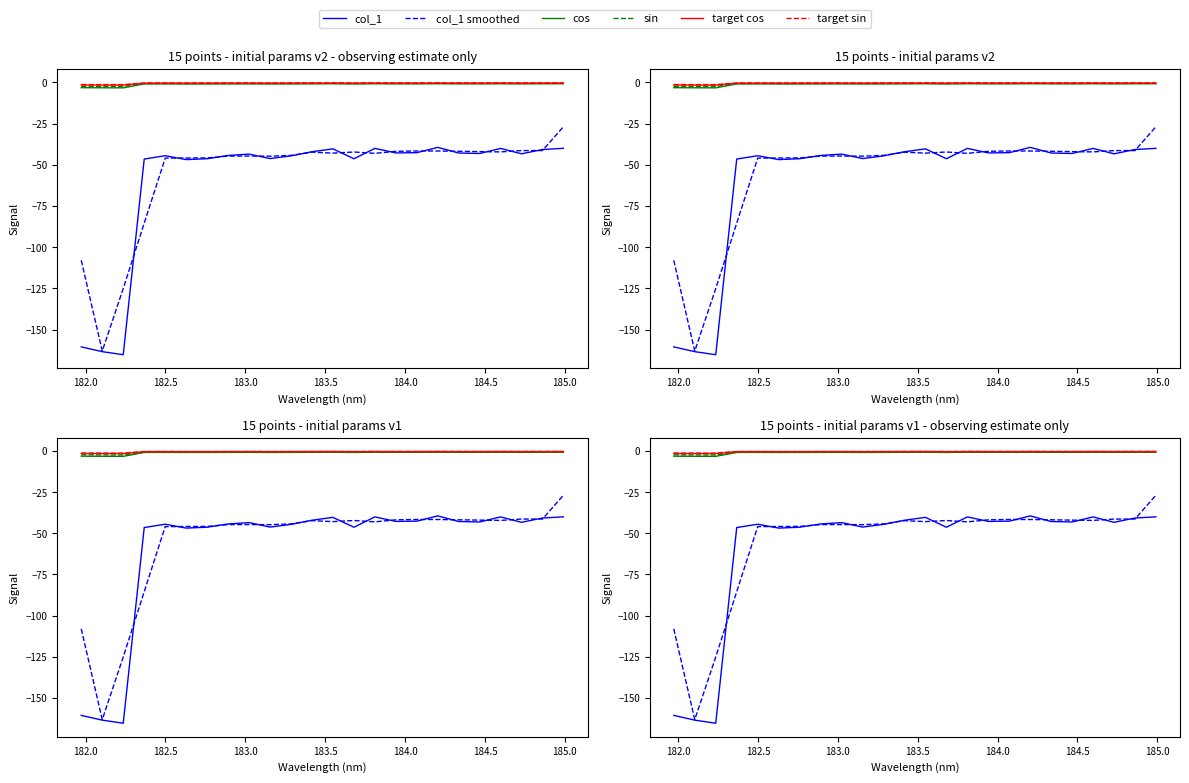

True or false: col_1 has a value of -76.2 at 183.0.

False